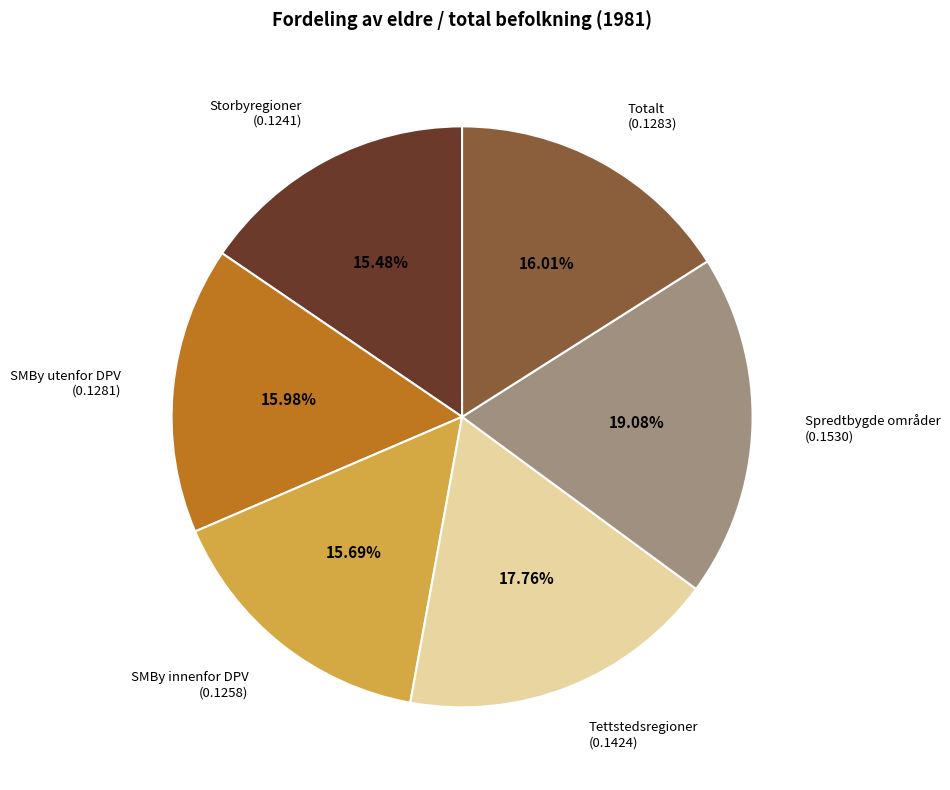

Count the number of slices in the pie.

6